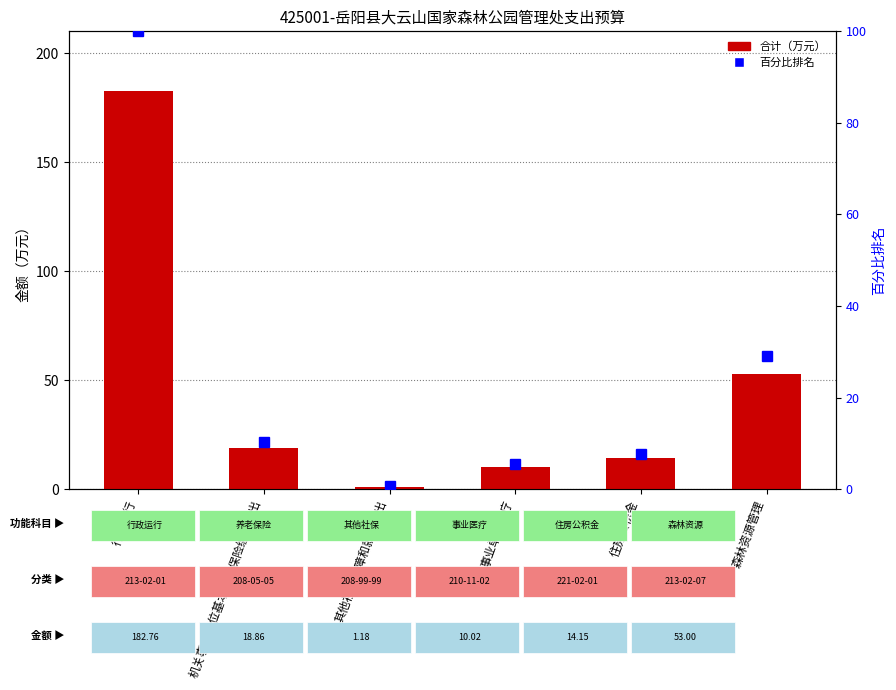

How many data points does each series have?

6